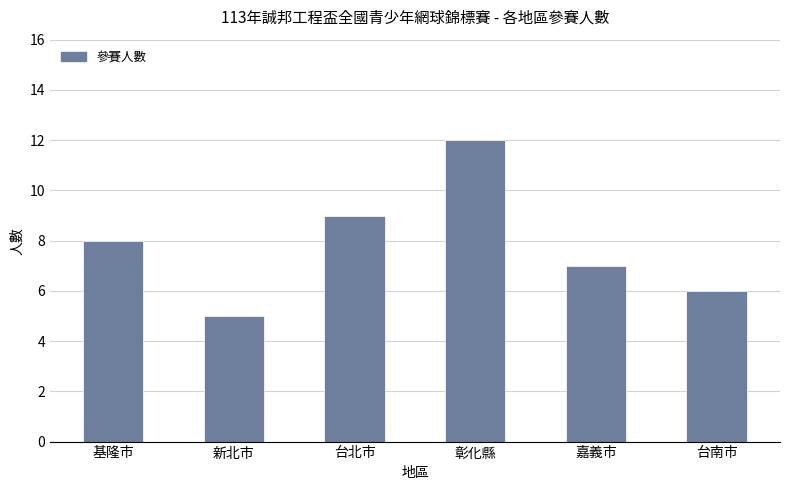

True or false: the data shows 9 at 台北市.

True